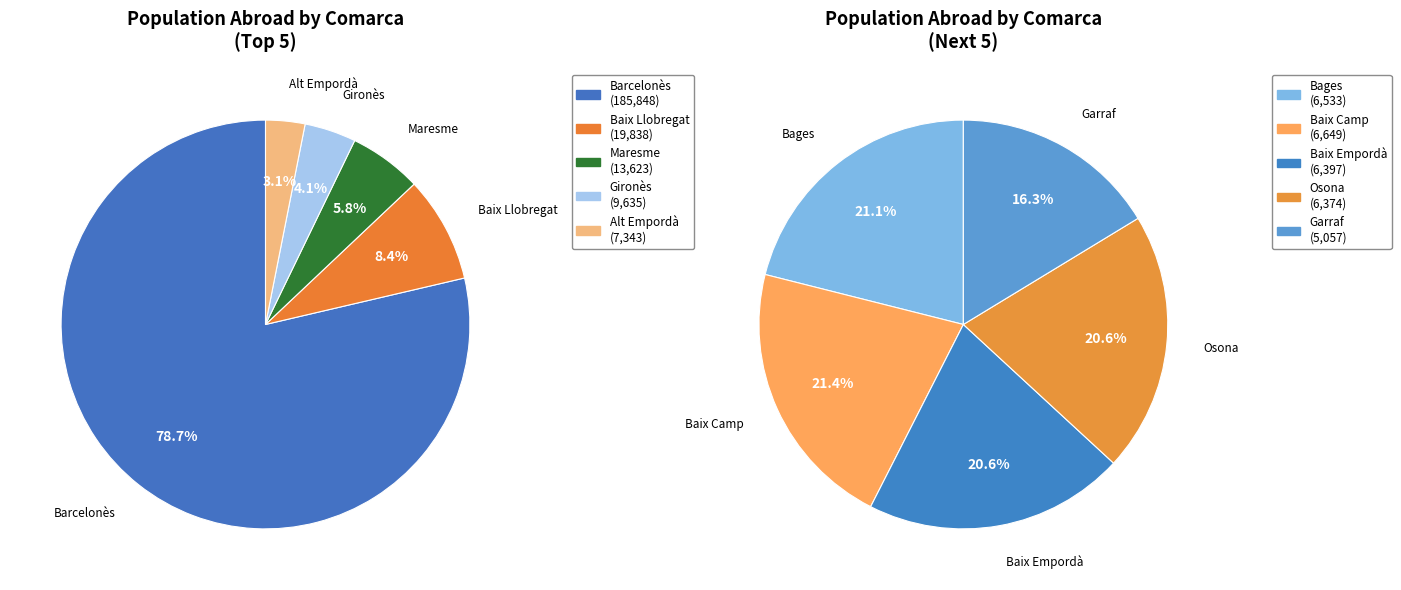

Which slice is the largest?

Barcelonès